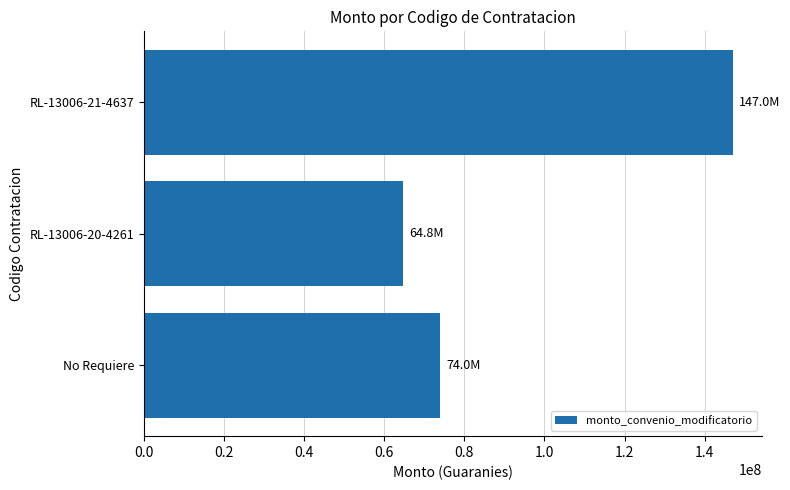

Reading bottom to top, what are all the values shown in this chart?

No Requiere=74016000	RL-13006-20-4261=64764000	RL-13006-21-4637=147048000